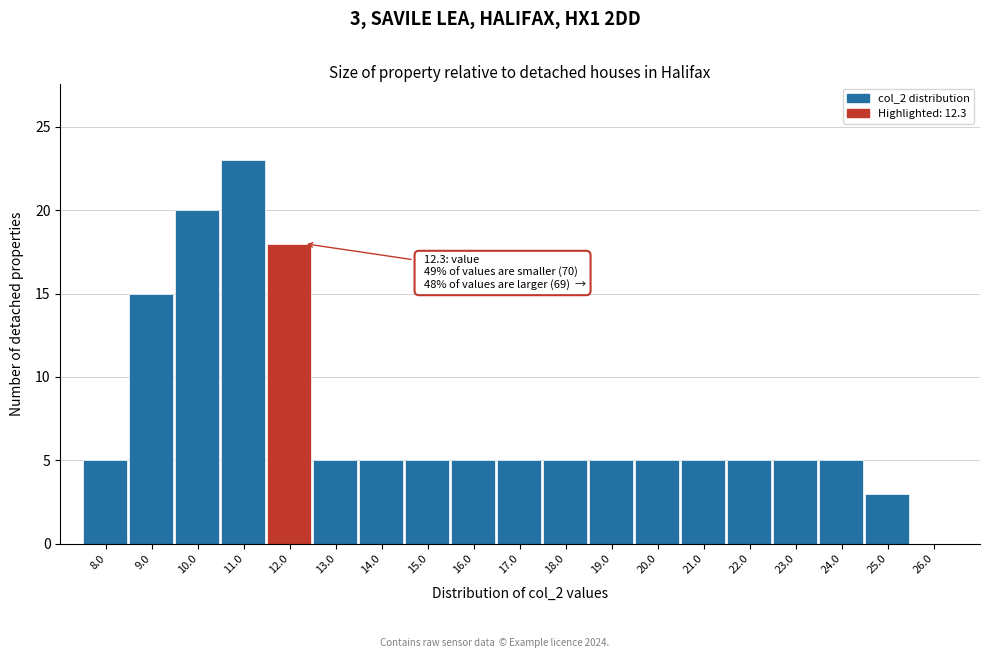

Reading left to right, what are all the values shown in this chart?

8.0=5	9.0=15	10.0=20	11.0=23	12.0=18	13.0=5	14.0=5	15.0=5	16.0=5	17.0=5	18.0=5	19.0=5	20.0=5	21.0=5	22.0=5	23.0=5	24.0=5	25.0=3	26.0=0